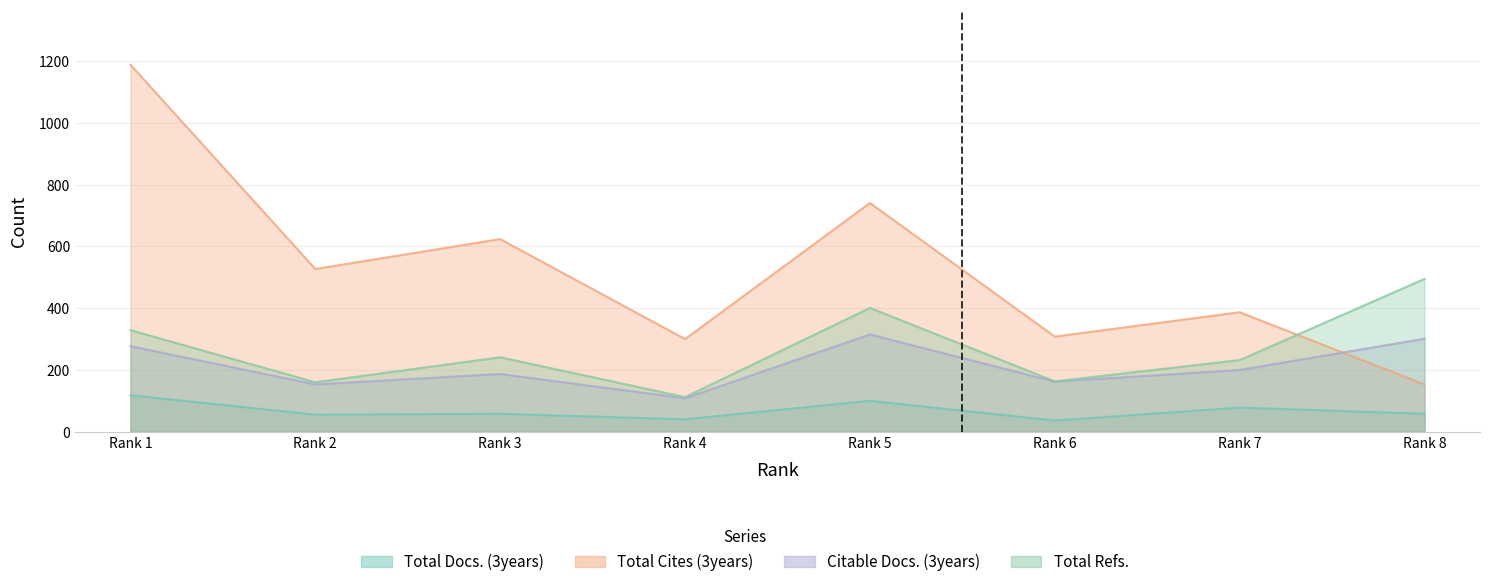

What are all the series names shown in the legend?

Total Docs. (3years), Total Cites (3years), Citable Docs. (3years), Total Refs.